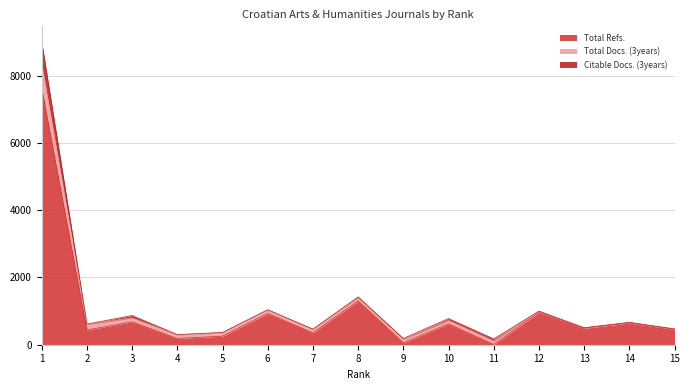

What is the maximum value for Total Docs. (3years)?

686